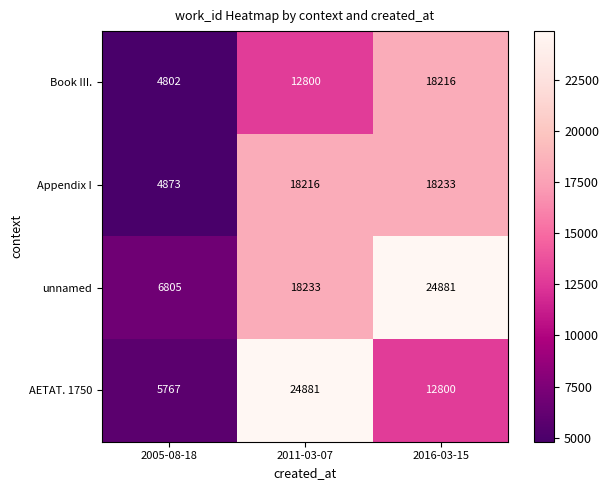

What value does the AETAT. 1750 series have at 2005-08-18?

5767